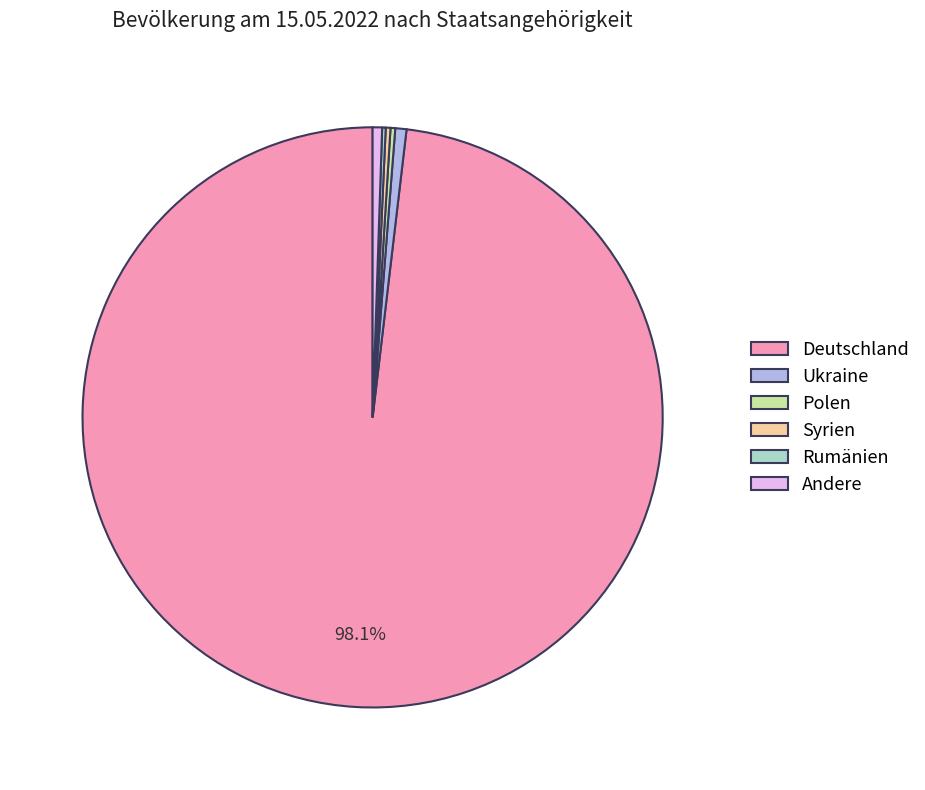

What is the largest slice in the pie chart?

Deutschland